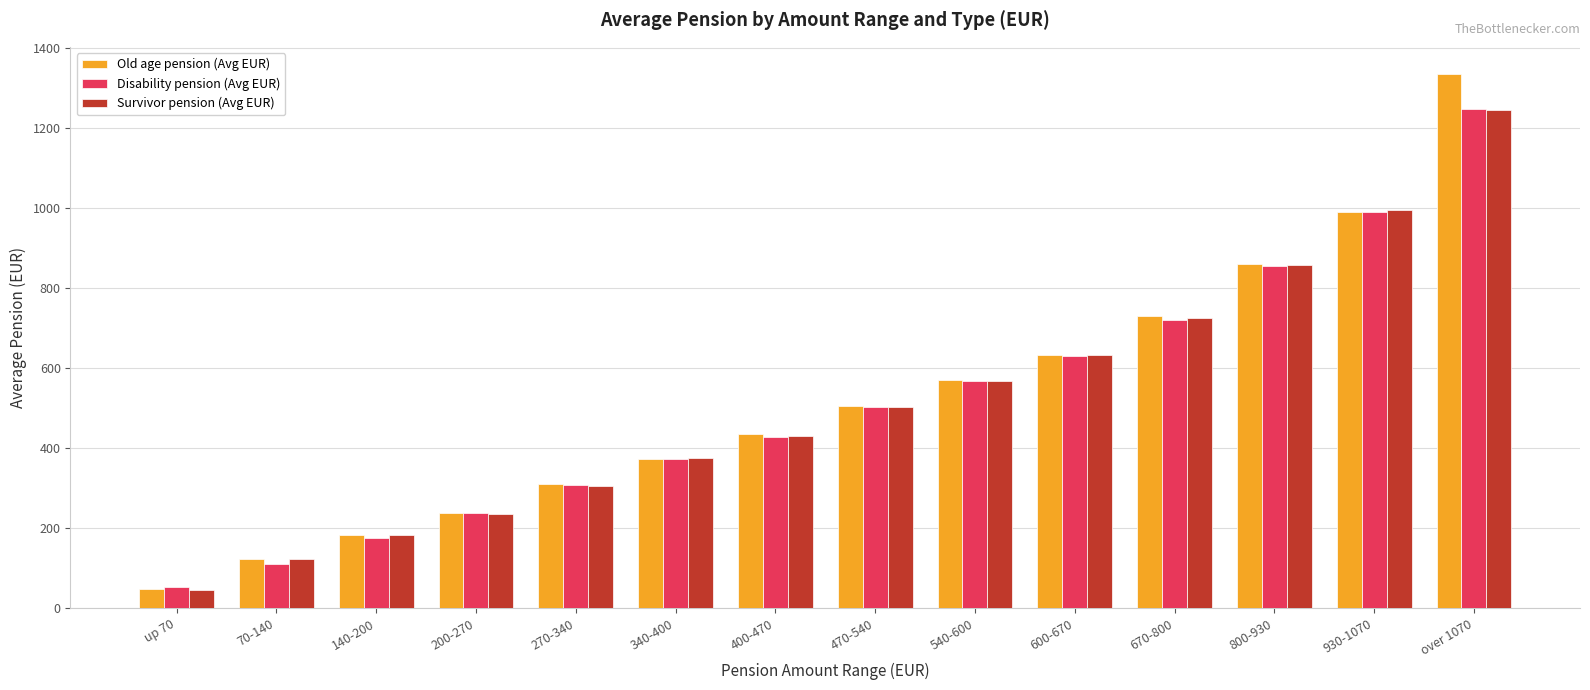

What is the label of the 14th bar from the right?

up 70